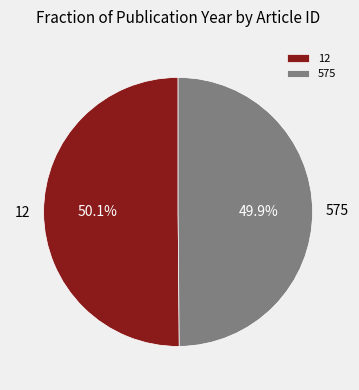

Combined, do 12 and 575 account for over 50%?

Yes